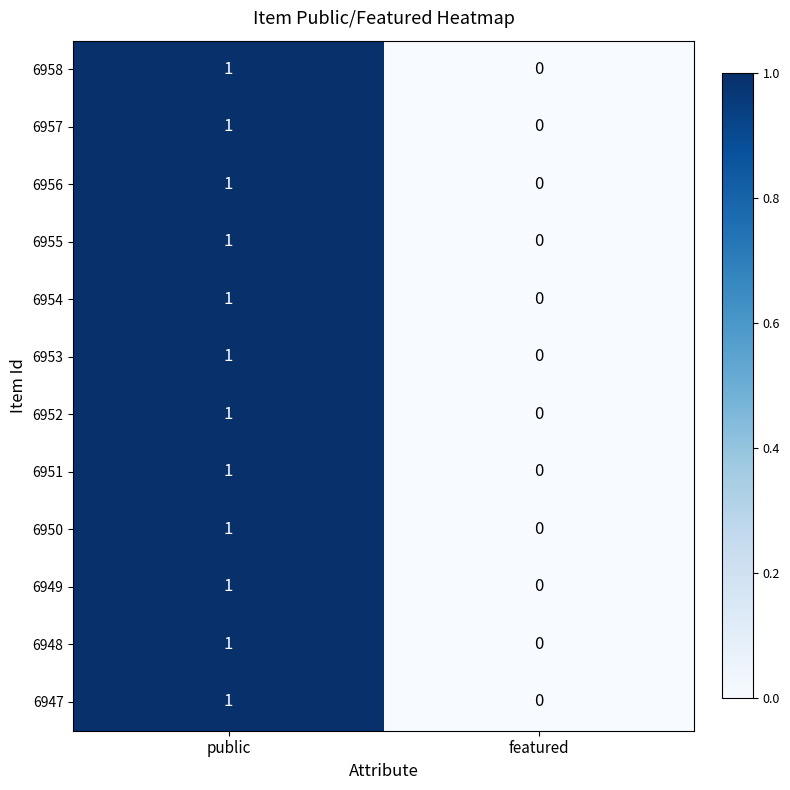

What is the total value across all series at public?

12